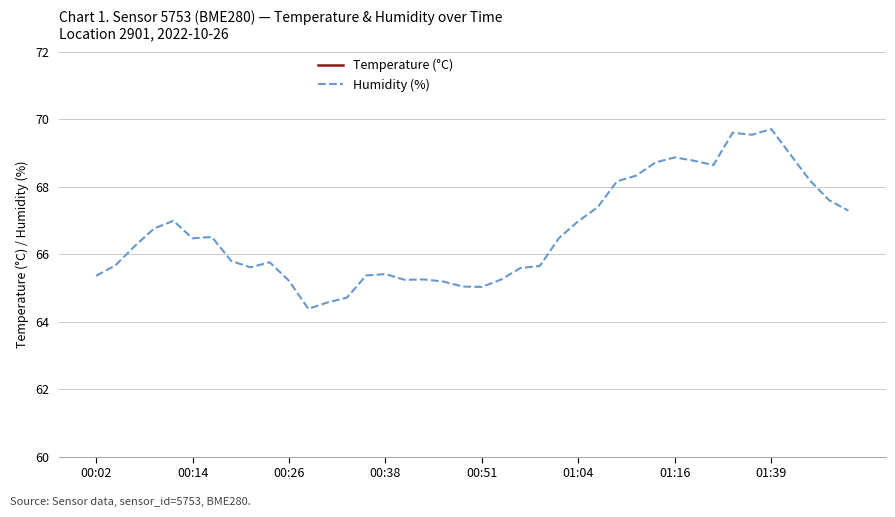

Rank the series by their average value, from highest to lowest.

Humidity (%), Temperature (°C)